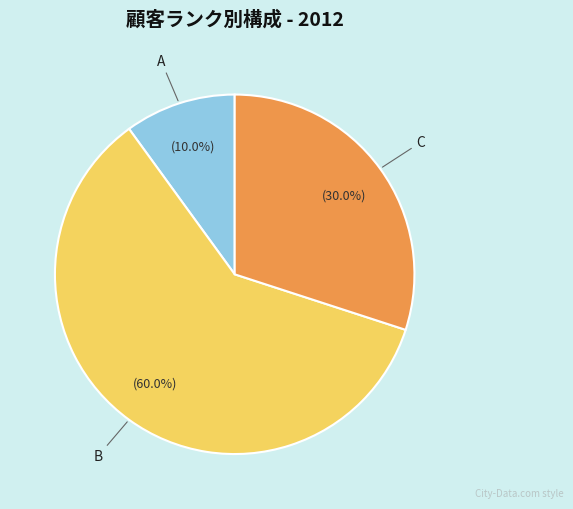

Does B account for over 50% of the chart?

Yes